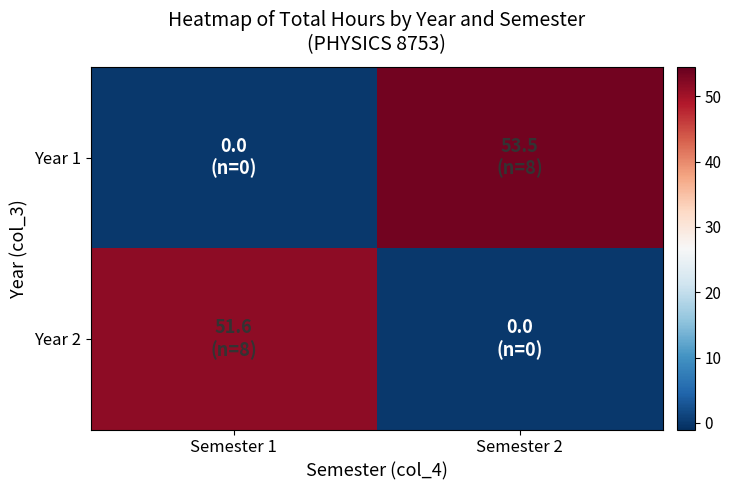

Which label corresponds to the smallest value in the chart?

Semester 1